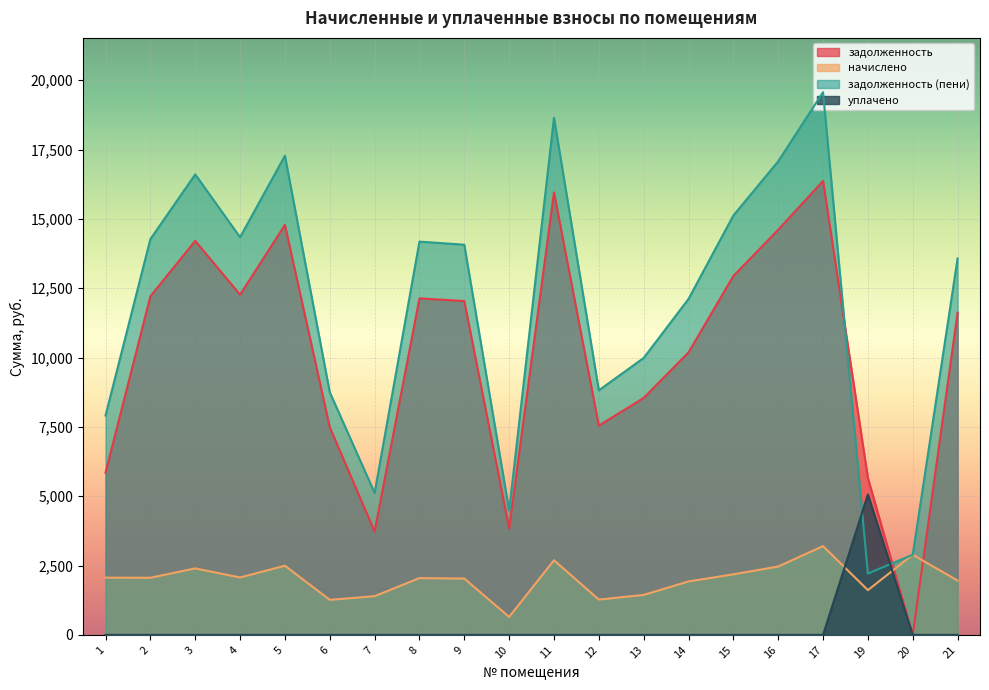

Count the number of categories in the chart.

20